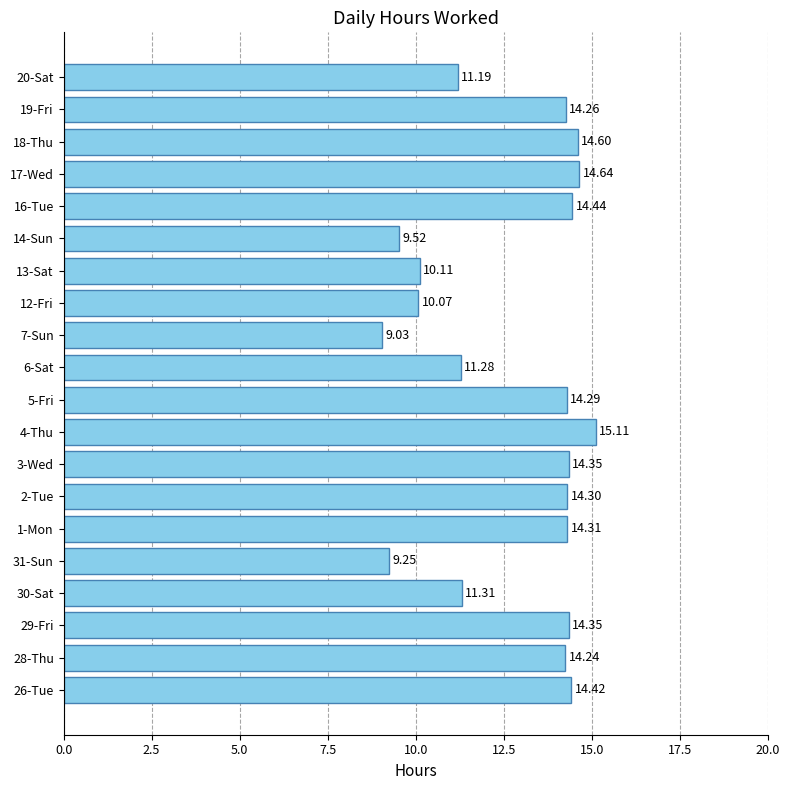

What is the average value?

12.8